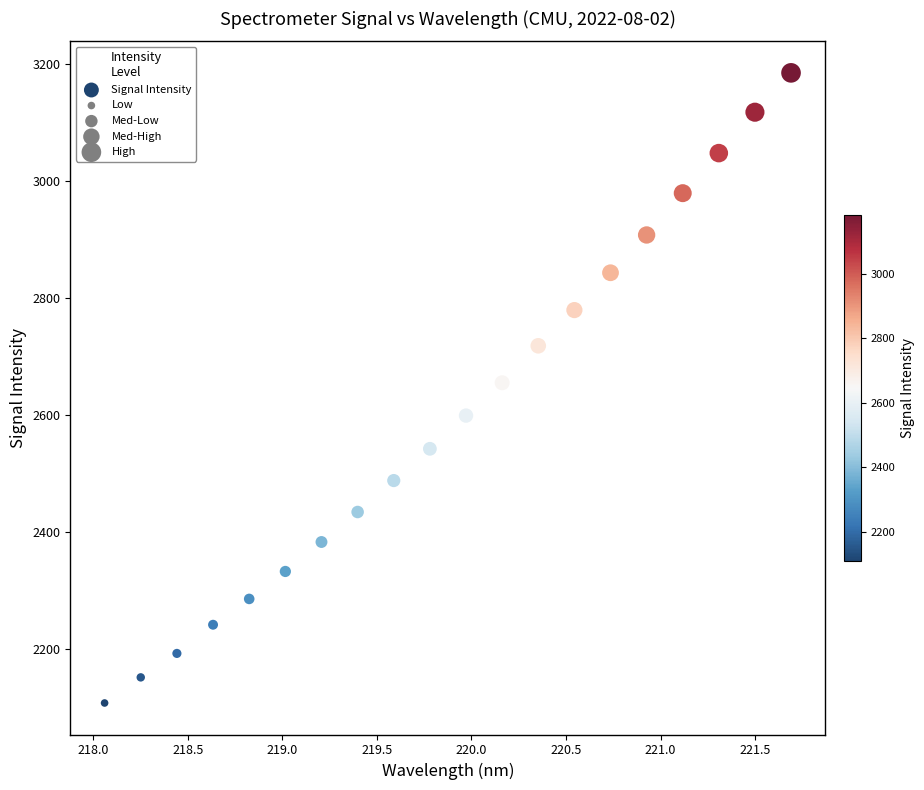

What is the range of X values (max minus min)?

3.6